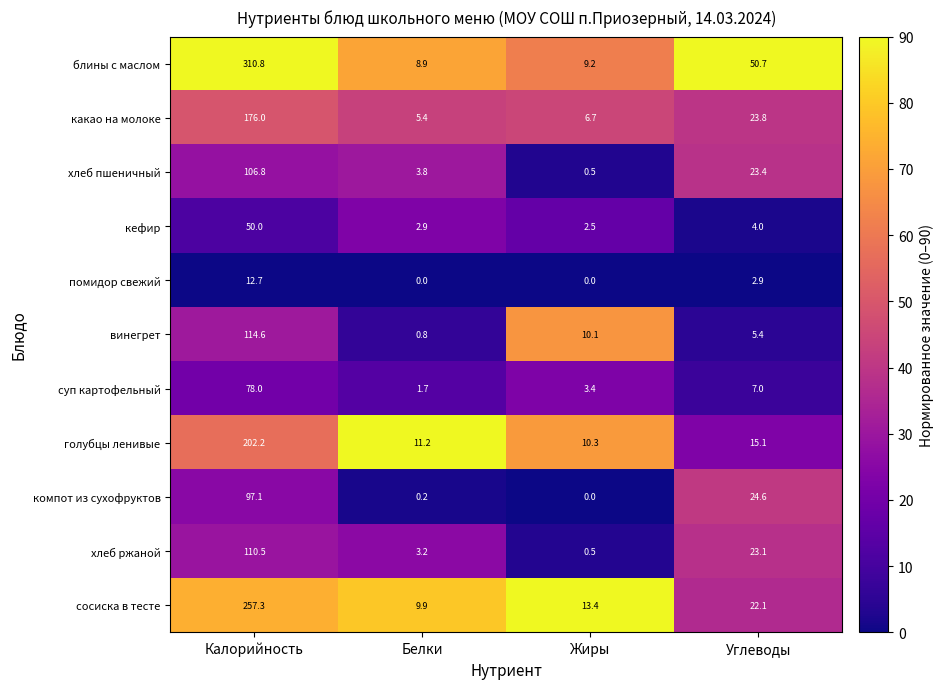

Which series has the largest range (max minus min)?

блины с маслом